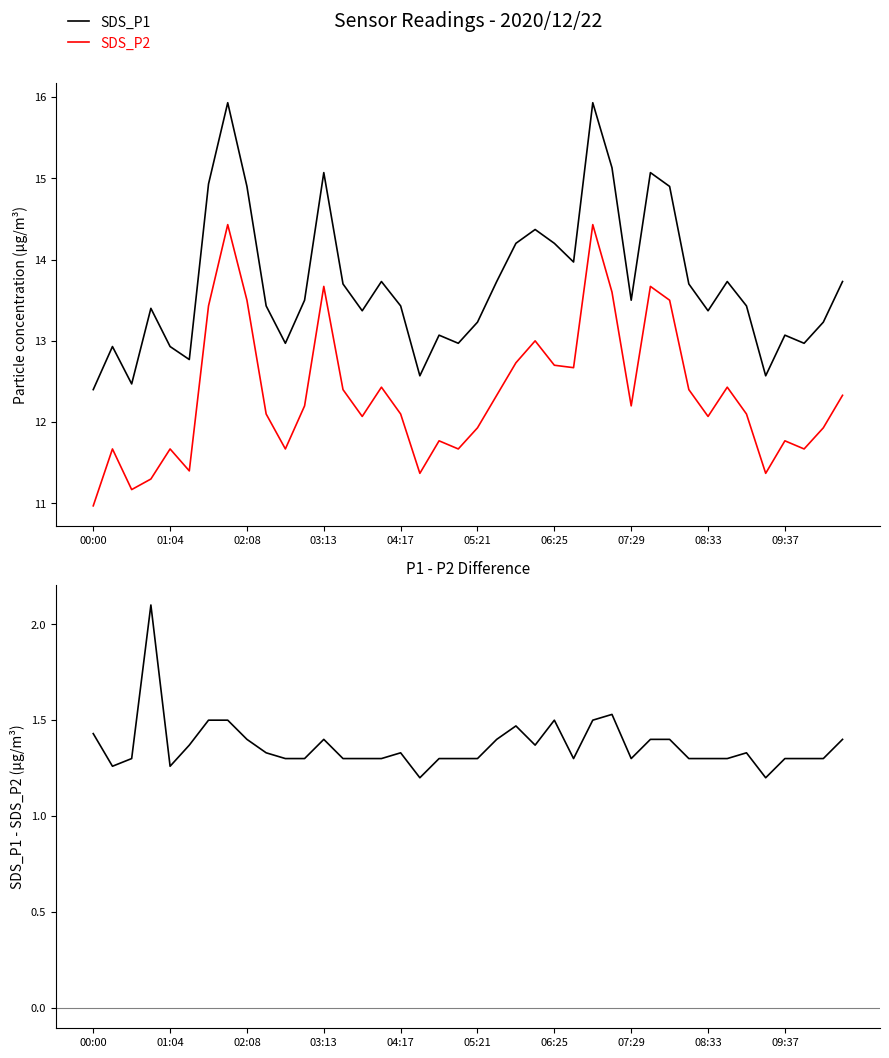

True or false: SDS_P2 and SDS_P1 cross at least once.

False